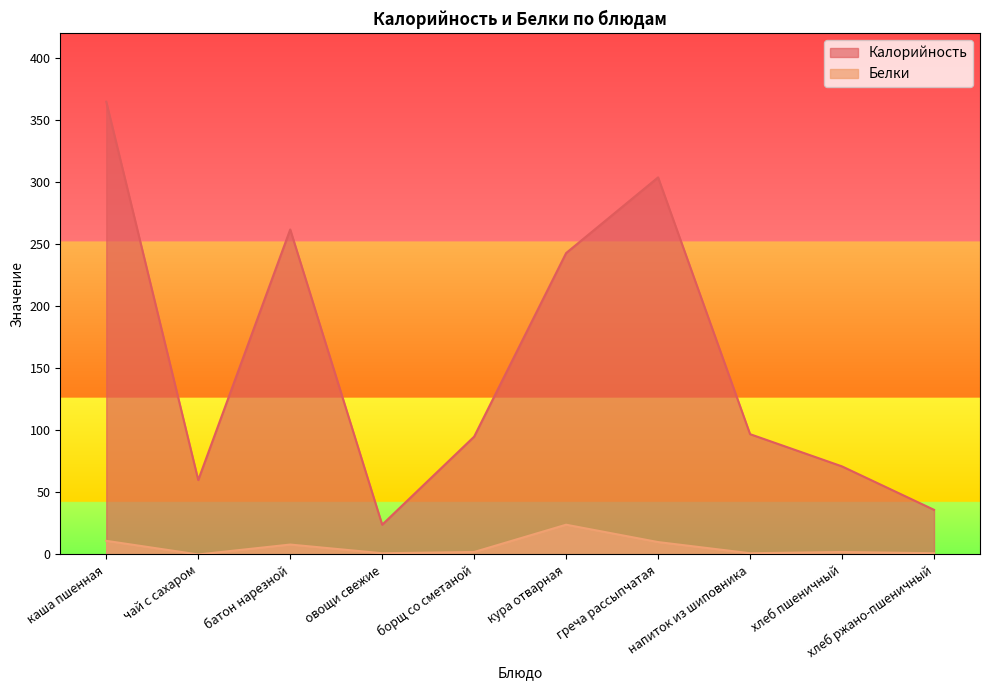

True or false: Белки and Калорийность intersect in this chart.

False